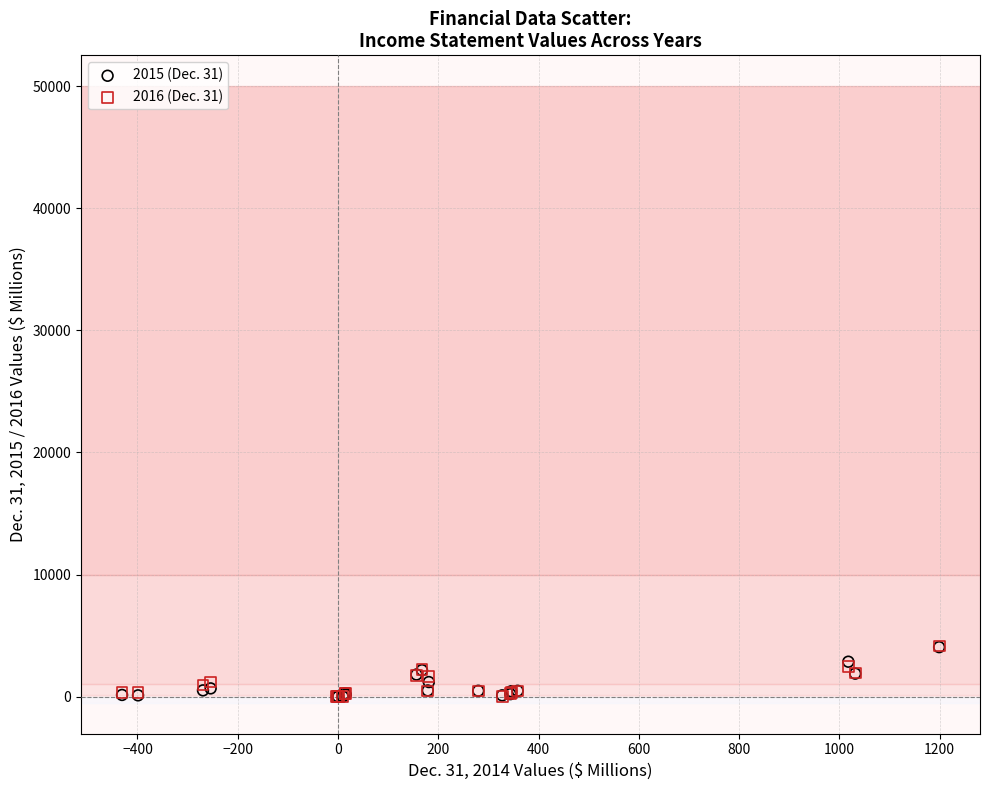

What are all the series names shown in the legend?

2015 (Dec. 31), 2016 (Dec. 31)